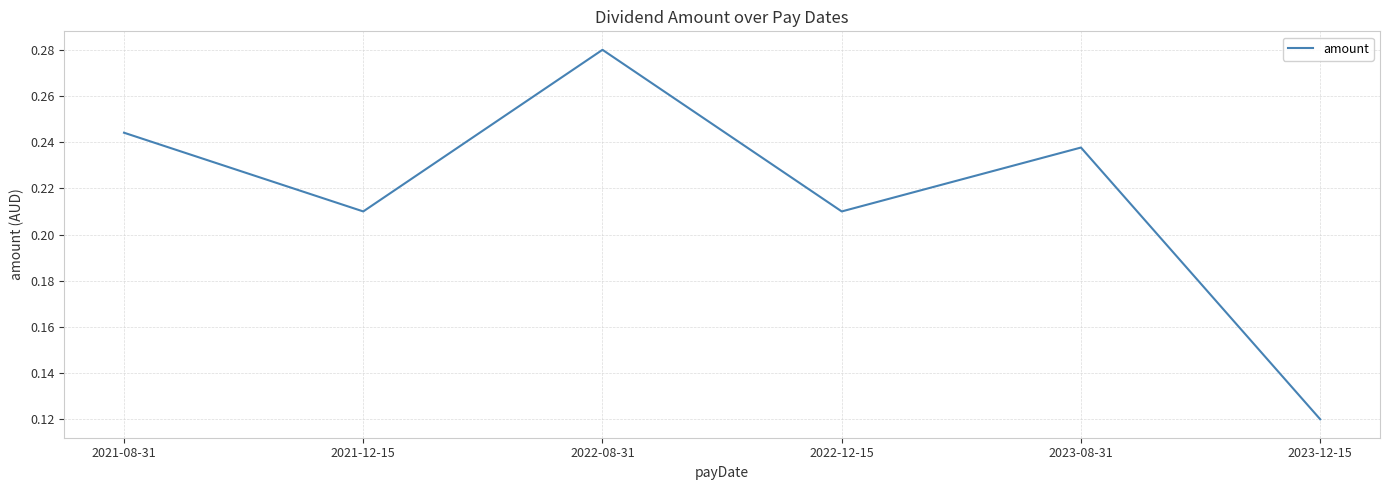

What position from the right is 2022-12-15?

3